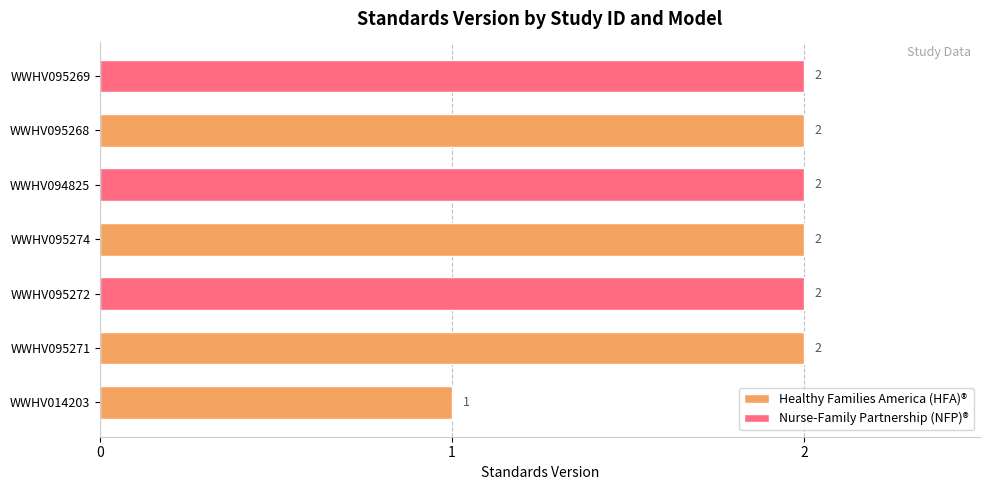

At which label is Healthy Families America (HFA)® closest to 1?

WWHV014203